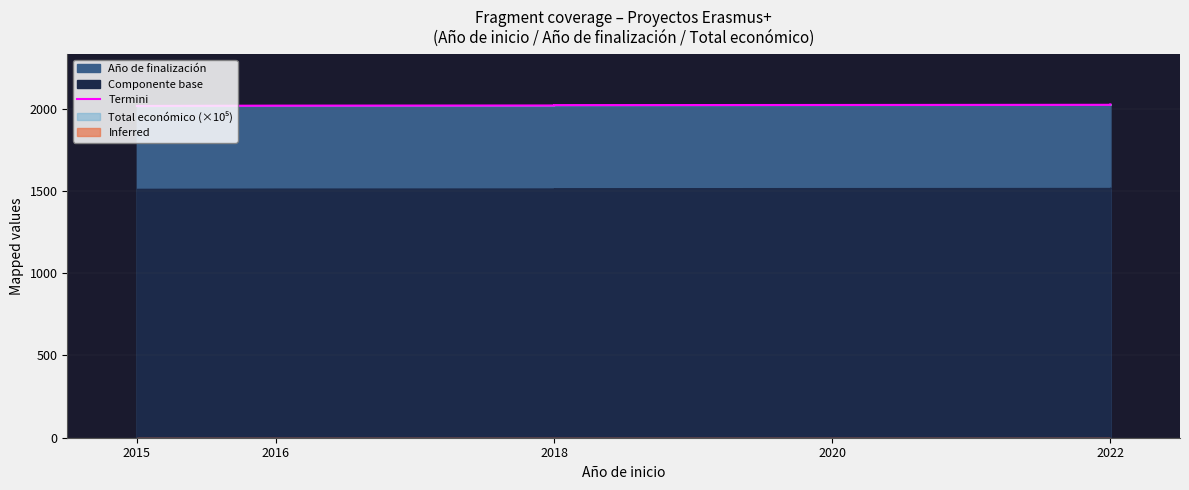

What is the sum of all values?

16168